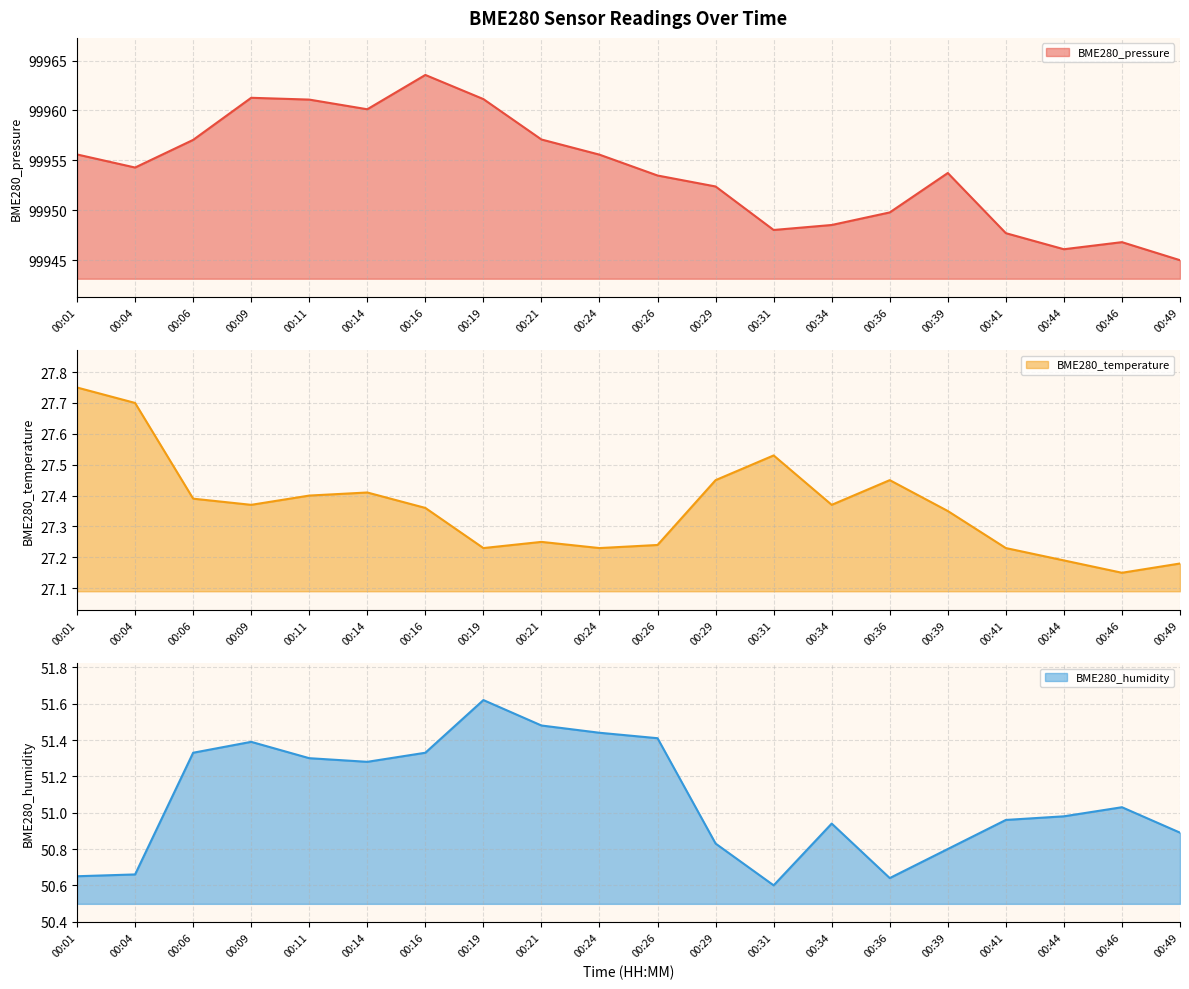

What is the difference between the second highest and second lowest values in the BME280_pressure series?

15.2